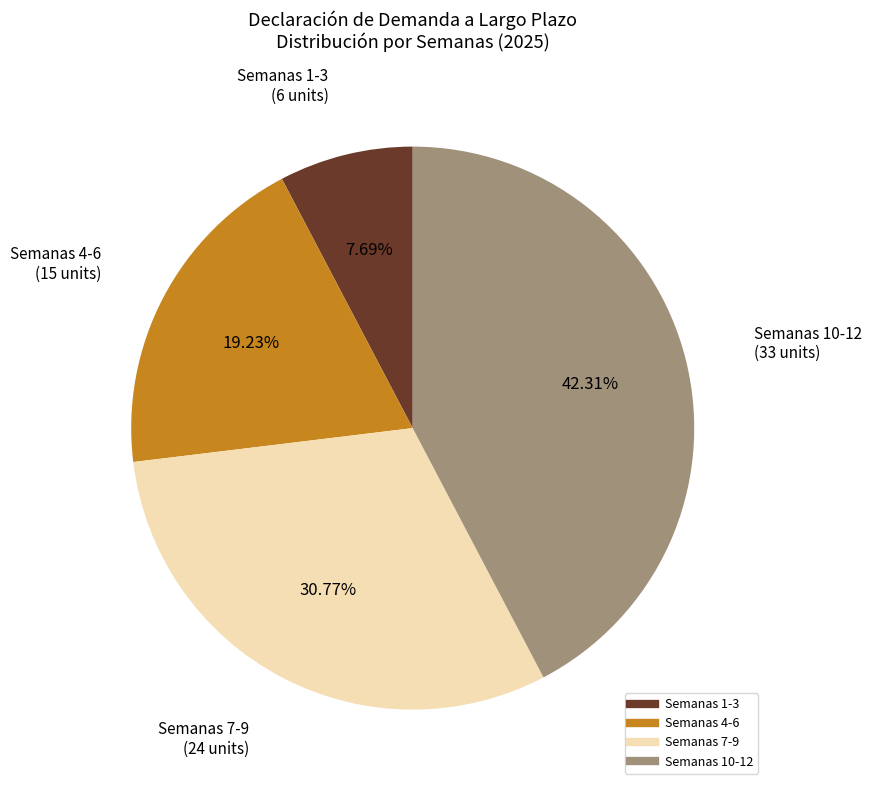

Is there a majority slice in this chart?

No